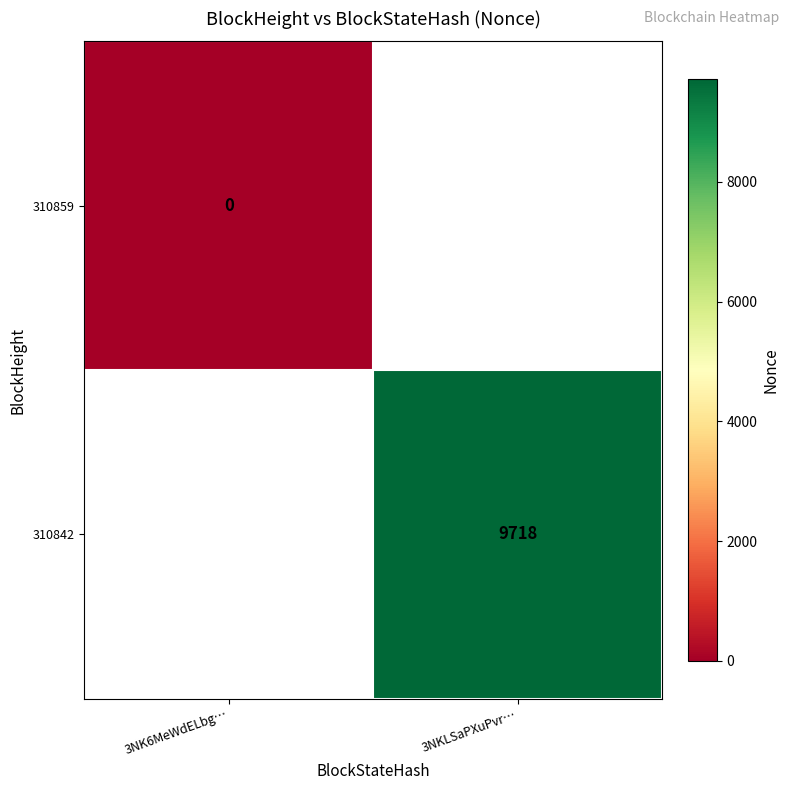

The value of 310842 at 3NKLSaPXuPvr… is 9718. True or false?

True